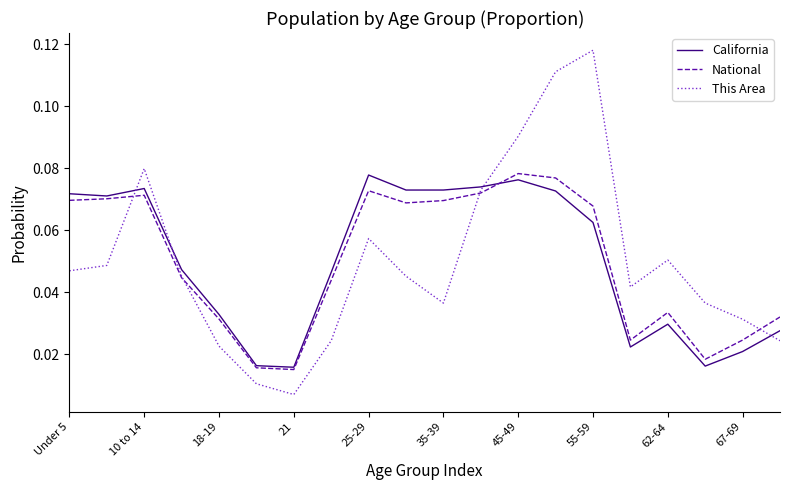

At which category does the chart reach its peak across all series?

55-59